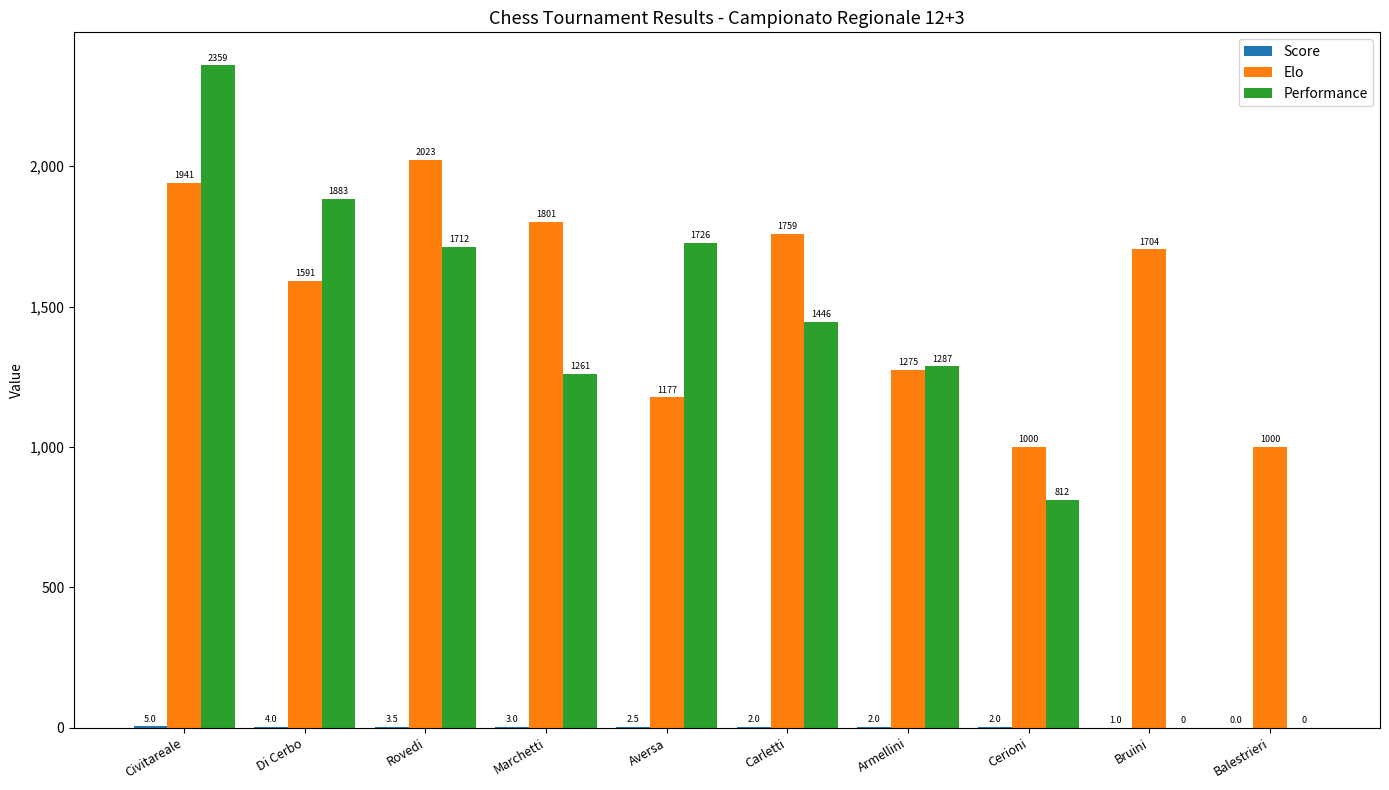

Which series has the largest total across all categories?

Elo